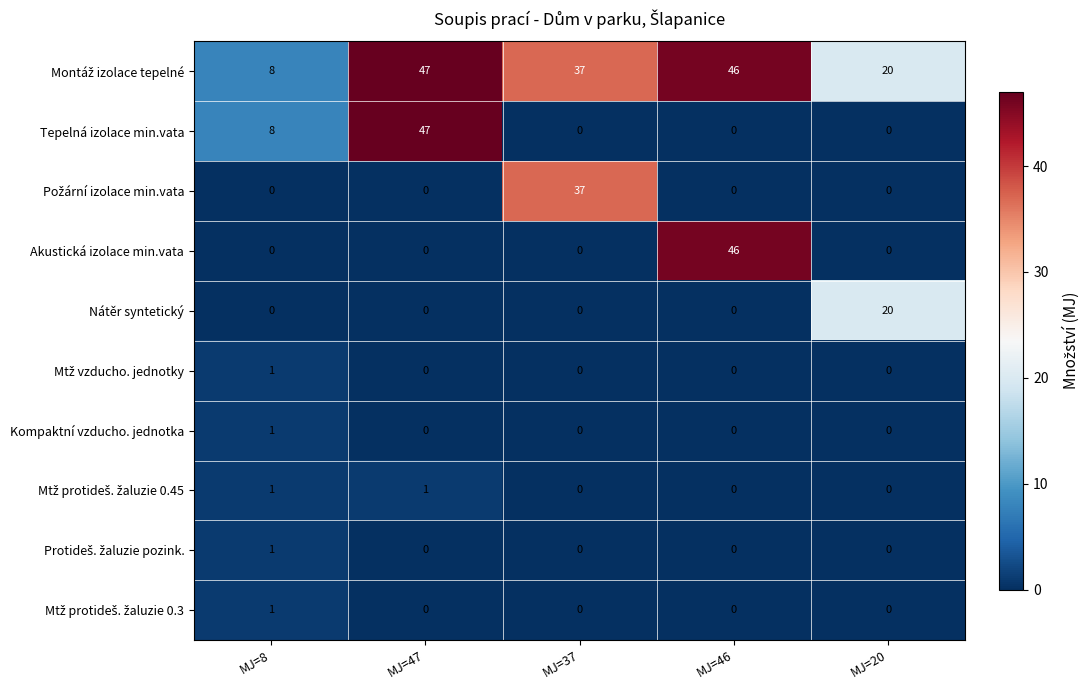

What is the spread (max minus min) of values at MJ=47?

47